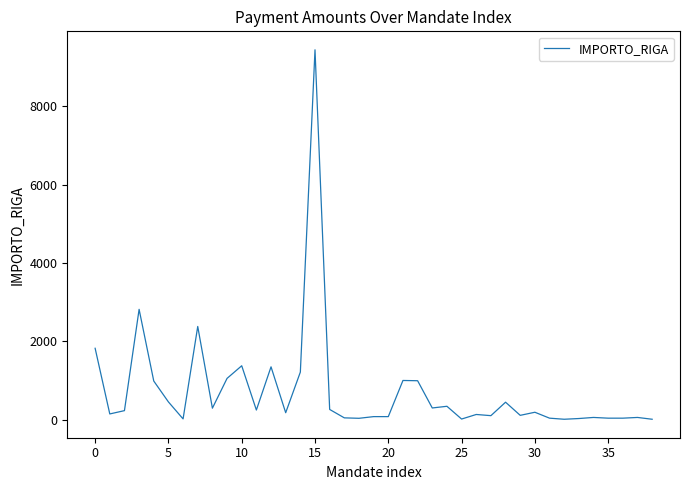

What is the maximum value shown in the chart?

9432.4